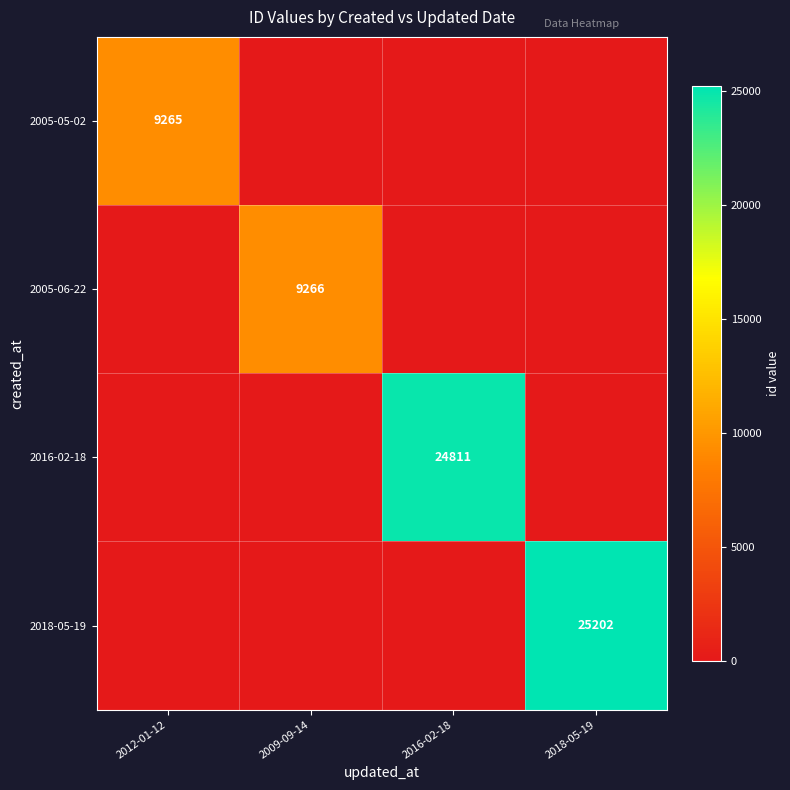

True or false: 2018-05-19 has a value of 25202 at 2018-05-19.

True